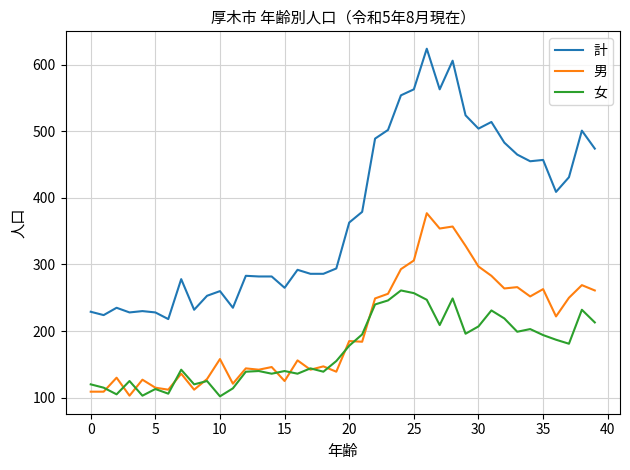

What is the difference between the maximum and minimum values in the 男 series?

274